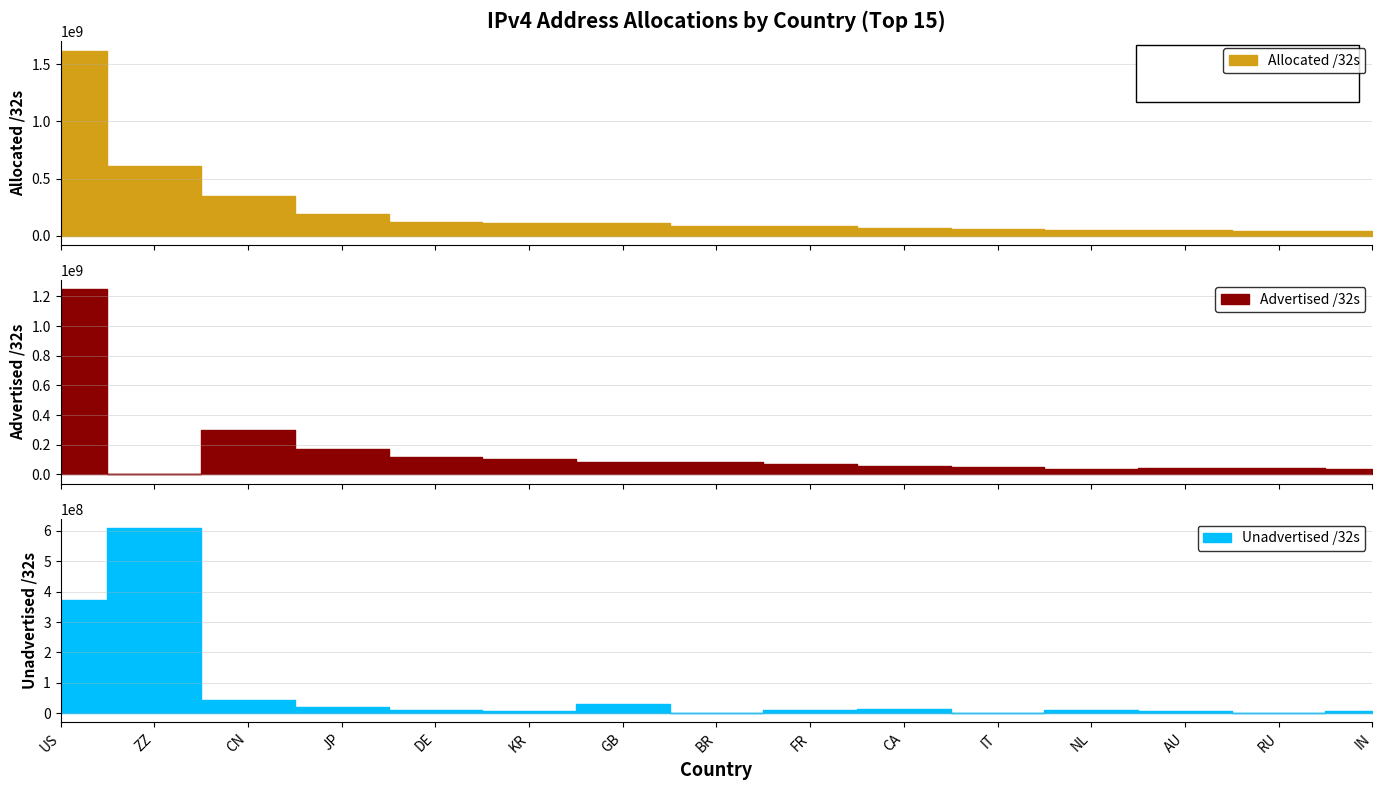

True or false: Unadvertised /32s has a value of 9262464 at DE.

True